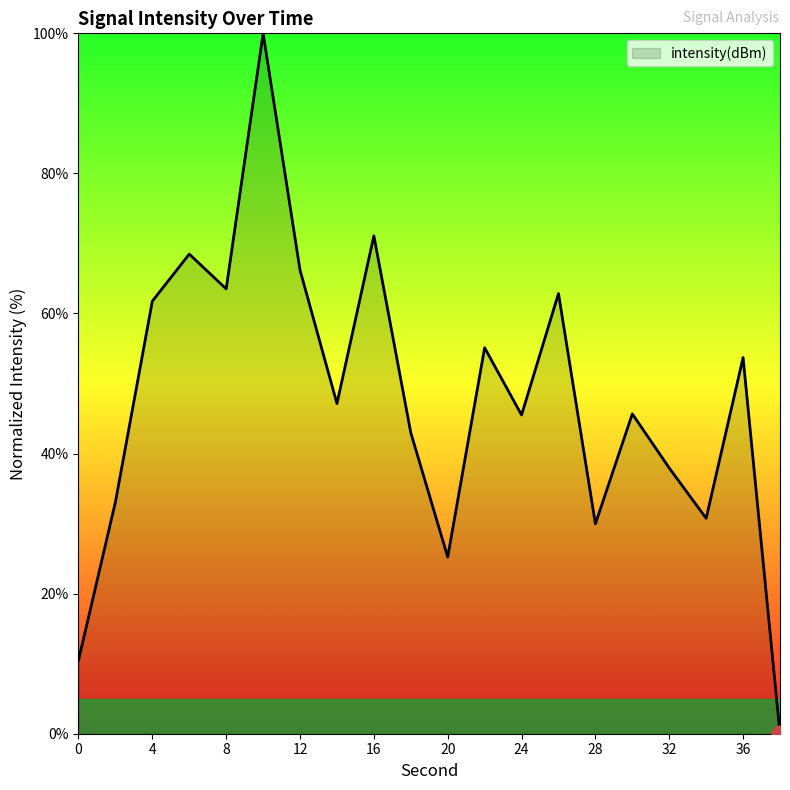

What is the difference between the maximum and minimum values?

100.0